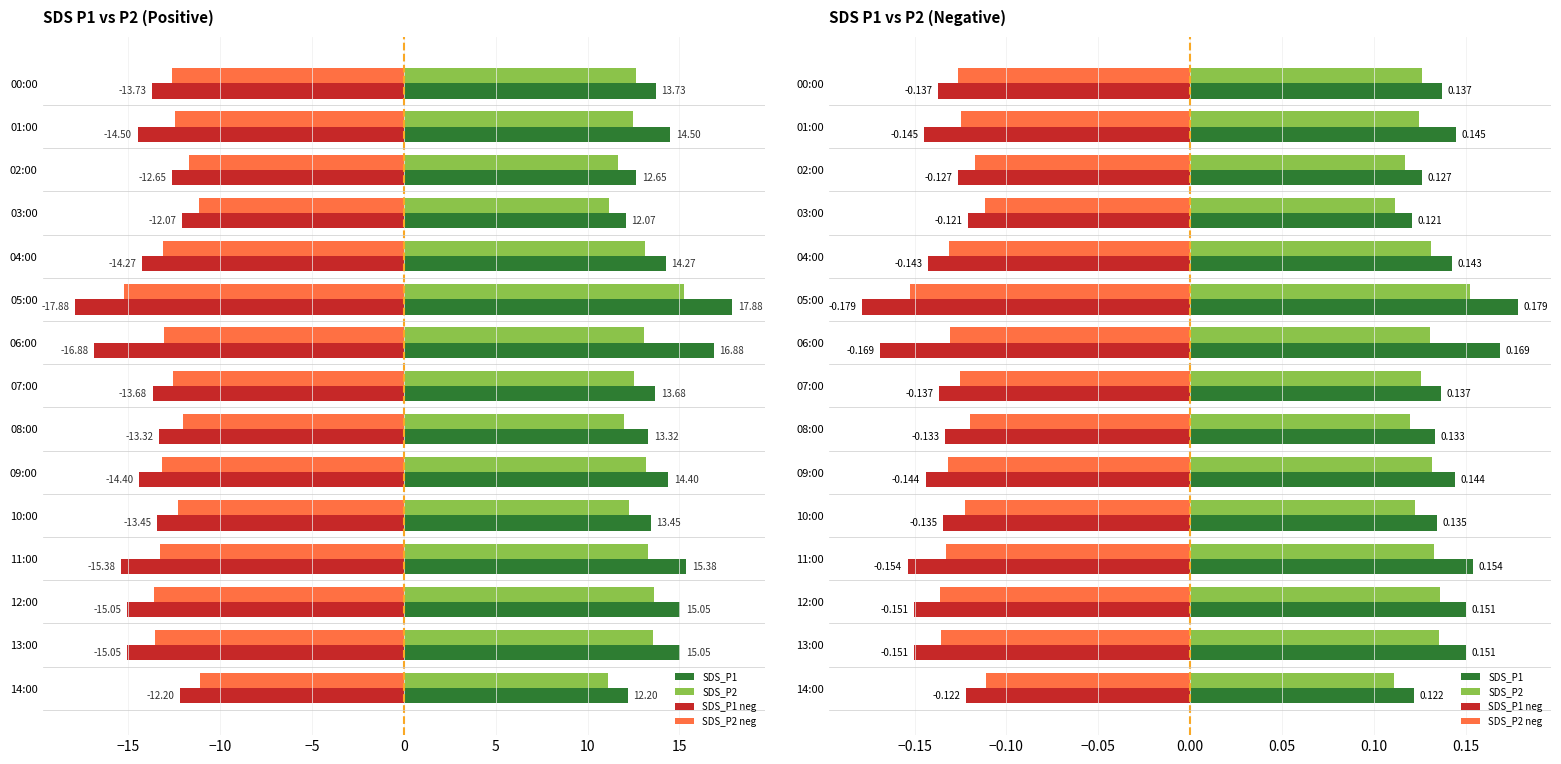

How many SDS_P1 values are between 0 and 1?

15